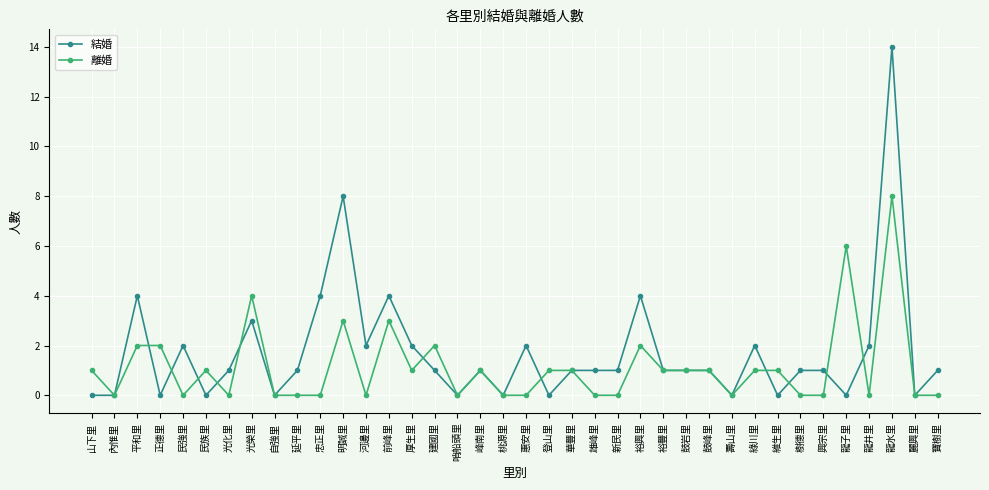

Where is the first local maximum for 結婚?

平和里